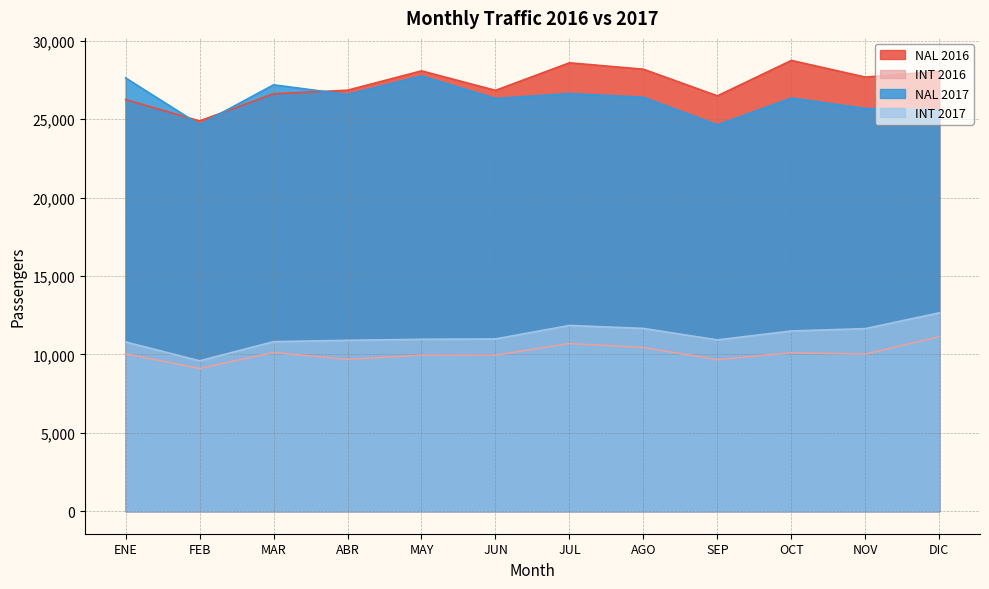

Is the value of INT 2016 at NOV greater than the value of NAL 2017 at NOV?

No